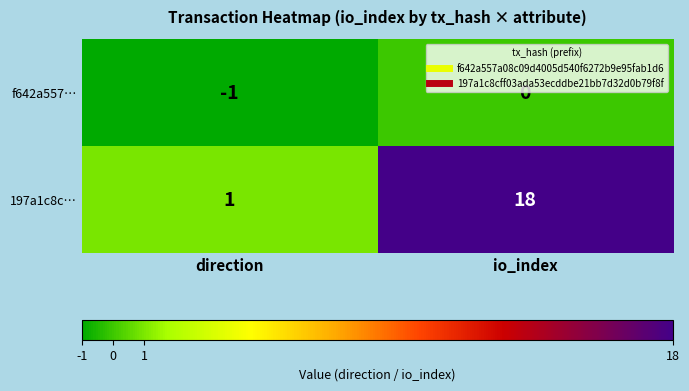

True or false: 197a1c8c… has a value of 18 at io_index.

True